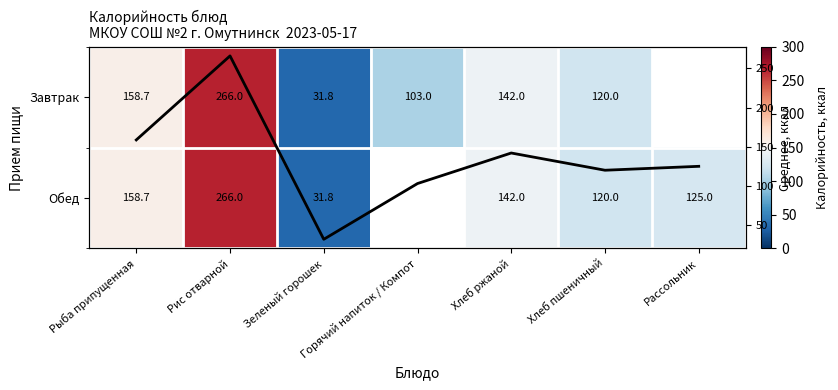

Which has a higher value, Рыба припущенная or Зеленый горошек?

Рыба припущенная